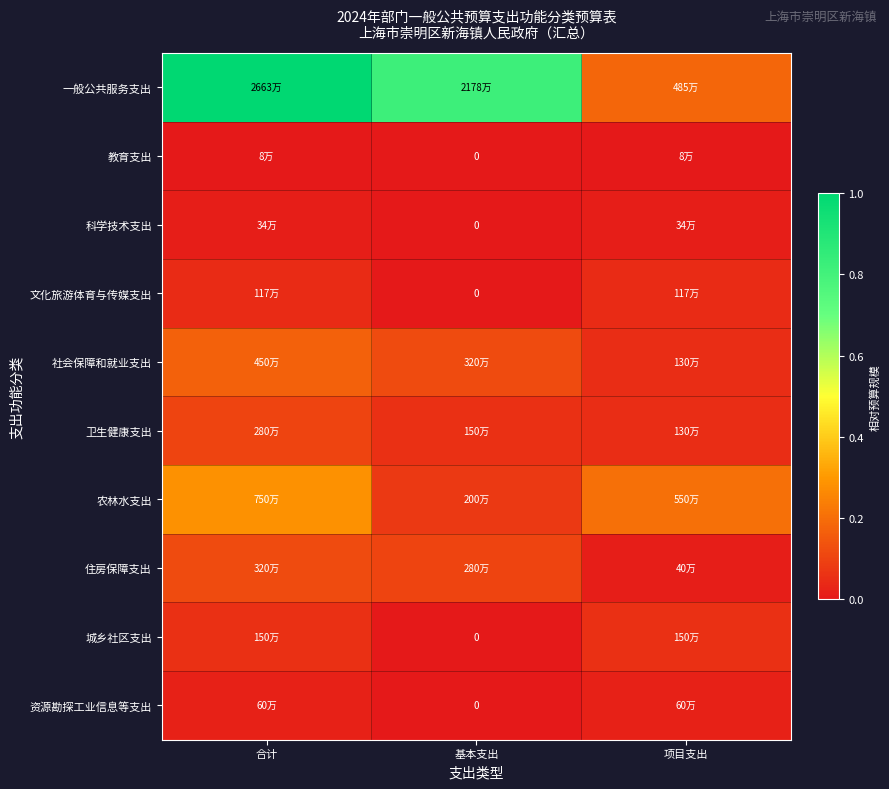

Which label corresponds to the largest value in the chart?

合计